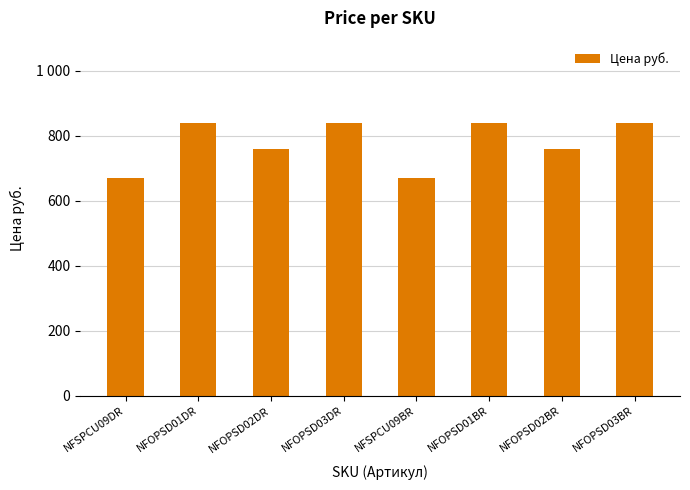

Read the value at NFOPSD01BR, to the nearest 50.

850